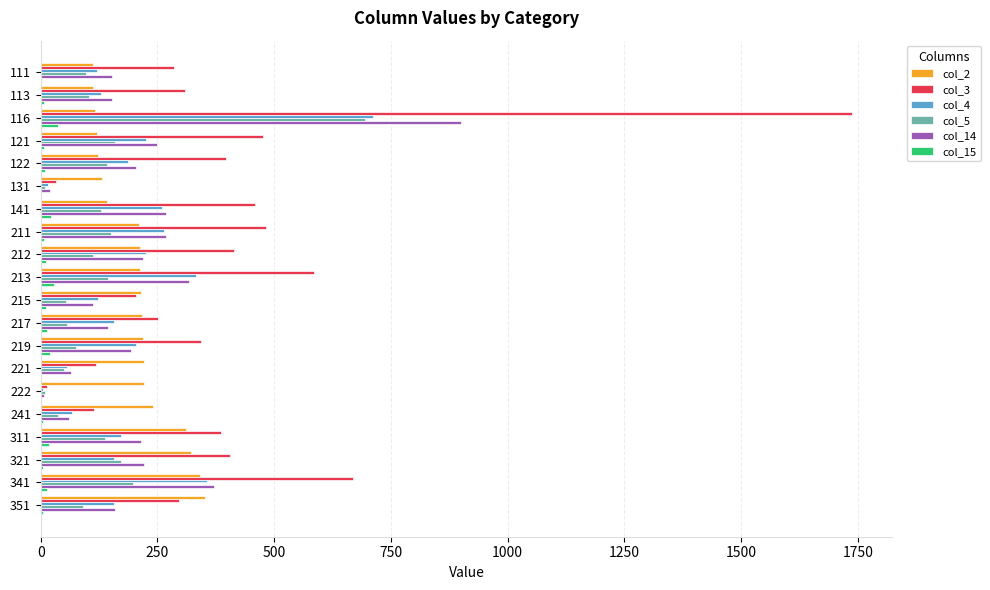

Is it true that col_5 equals 190 at 212?

False